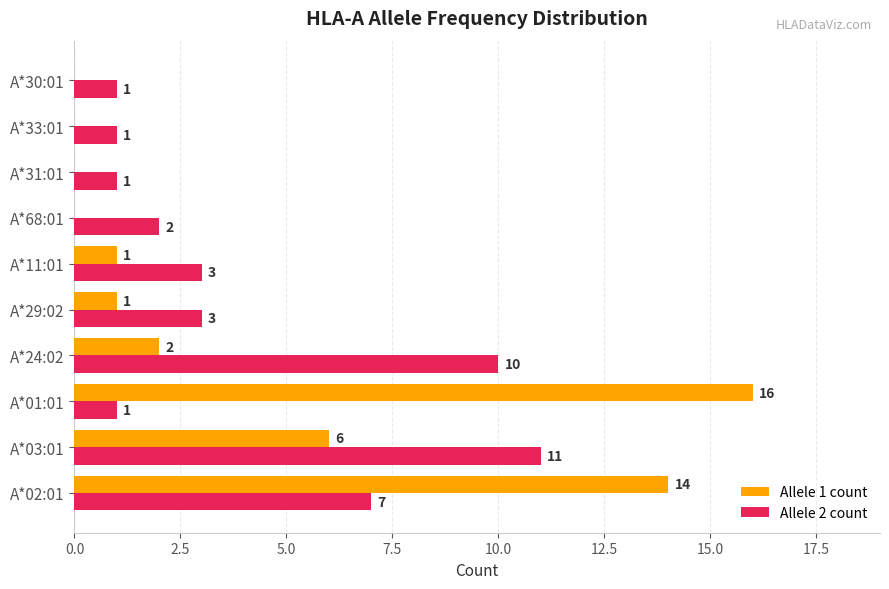

At which category is the sum across all series the highest?

A*02:01